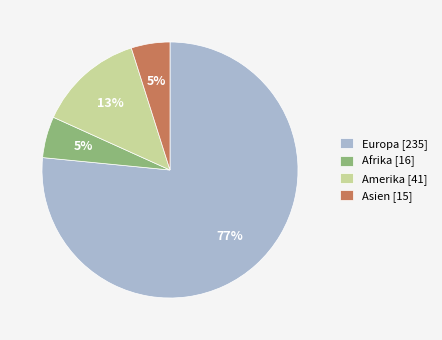

How many segments does this pie chart have?

4